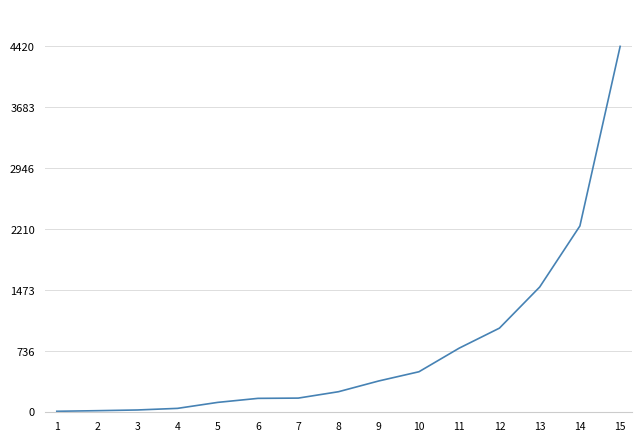

Between 3 and 11, which is larger?

11